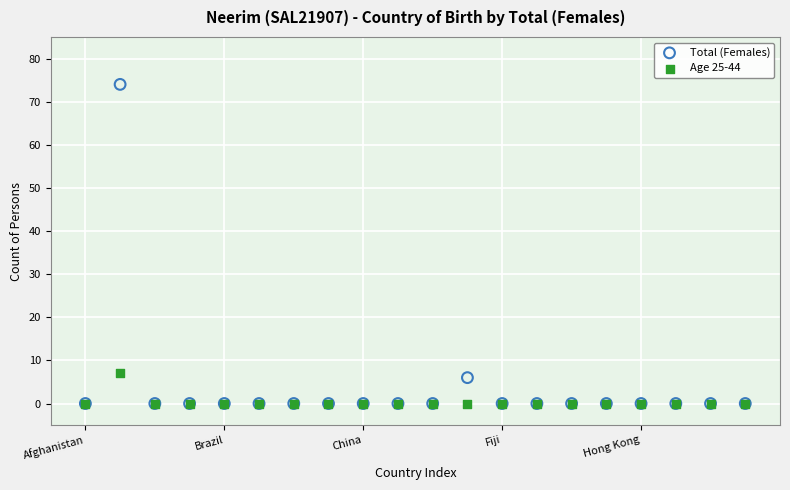

In the Total (Females) series, what Y value is closest to 37?

6